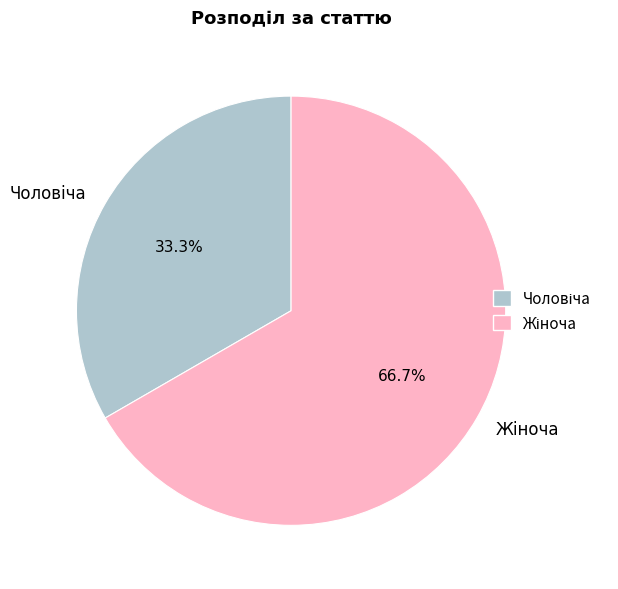

Does any single category account for the majority?

Yes